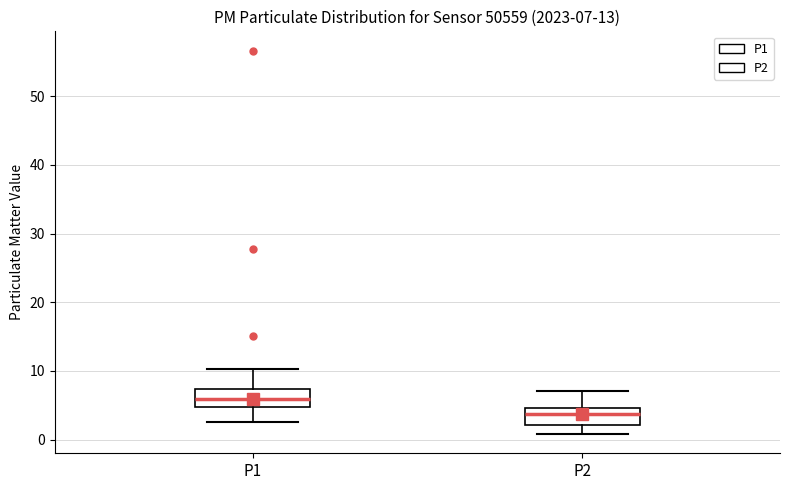

Which box's median line is the highest?

P1